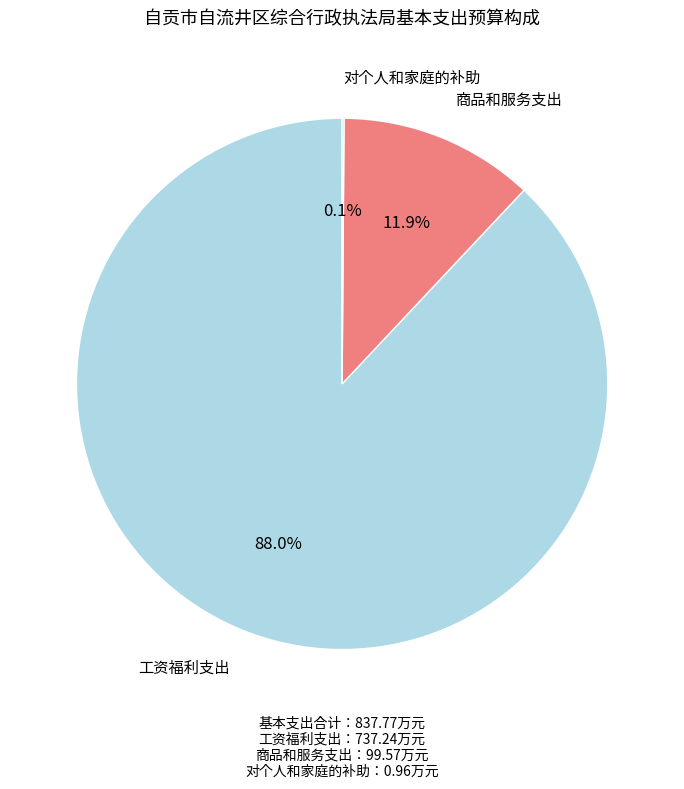

Is there any slice that represents more than half of the pie?

Yes